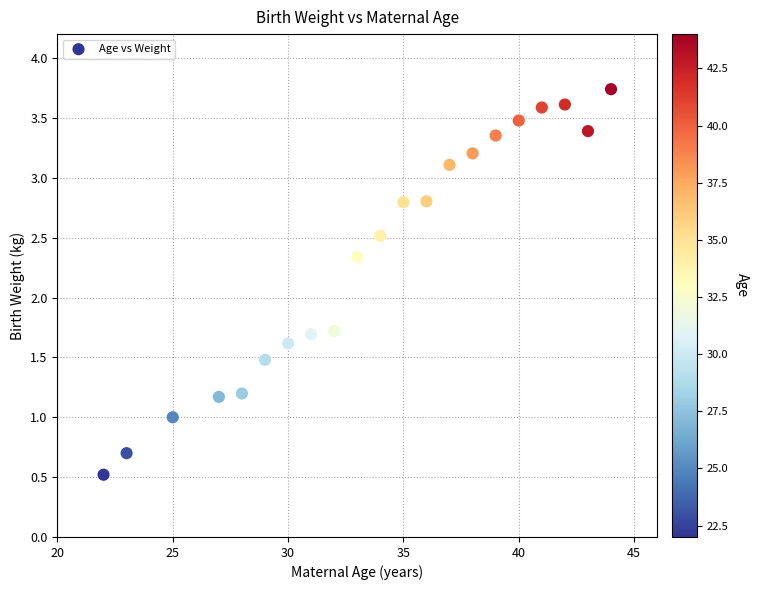

What is the range of Y values (max minus min)?

3.2